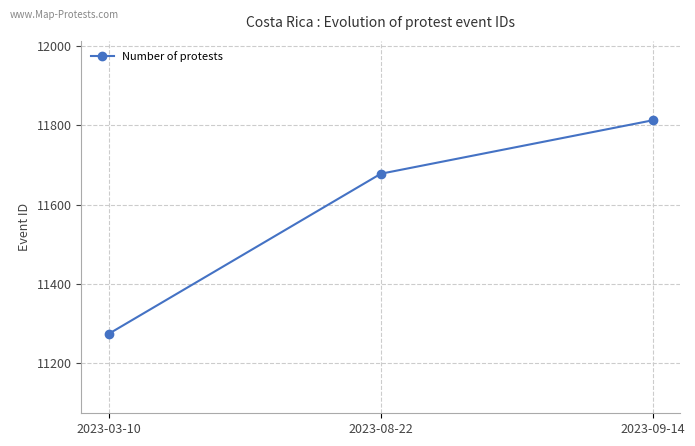

What is the label of the 2nd point from the right?

2023-08-22